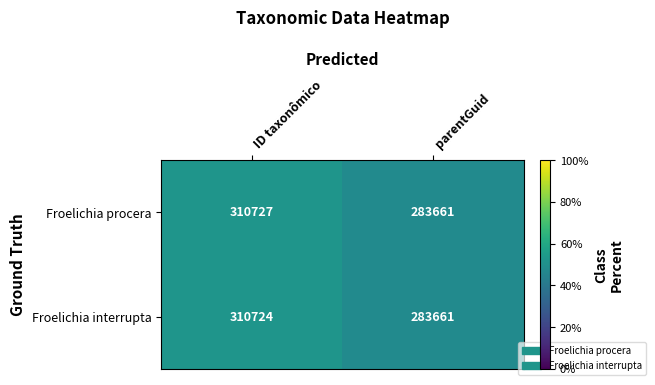

At which category does the chart reach its minimum across all series?

parentGuid